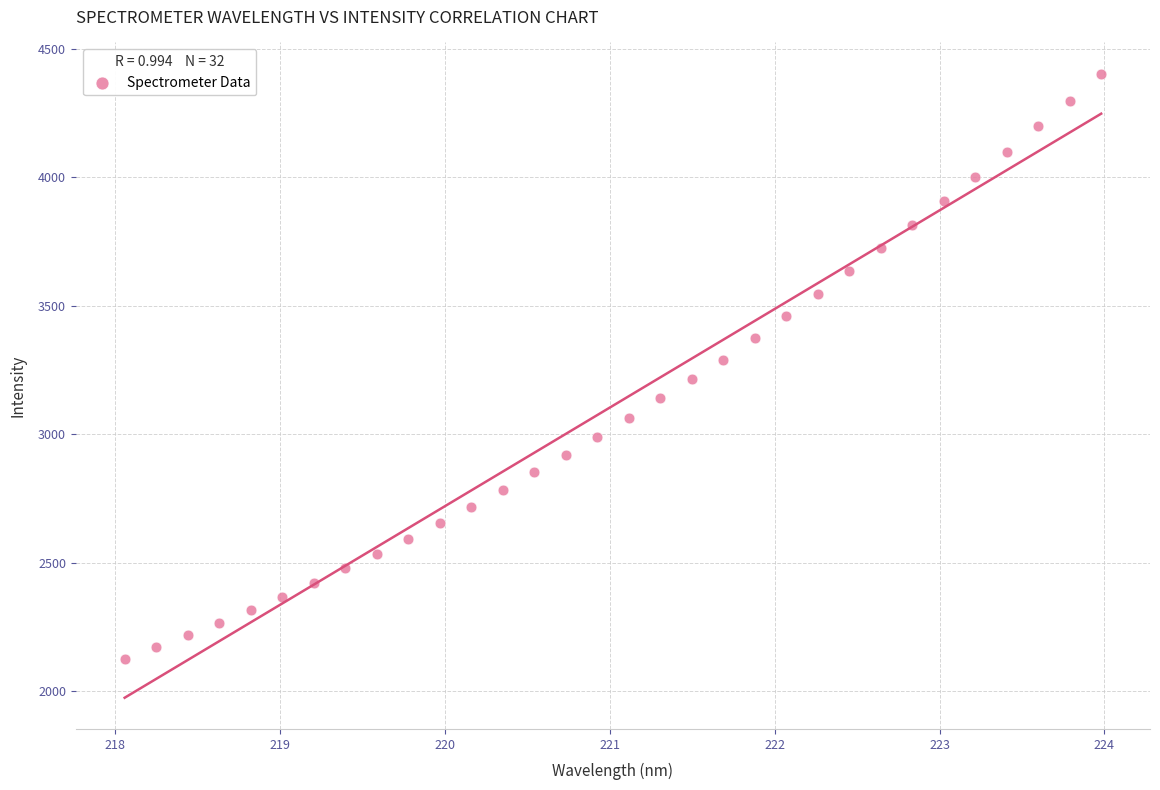

What is the range of X values (max minus min)?

5.9